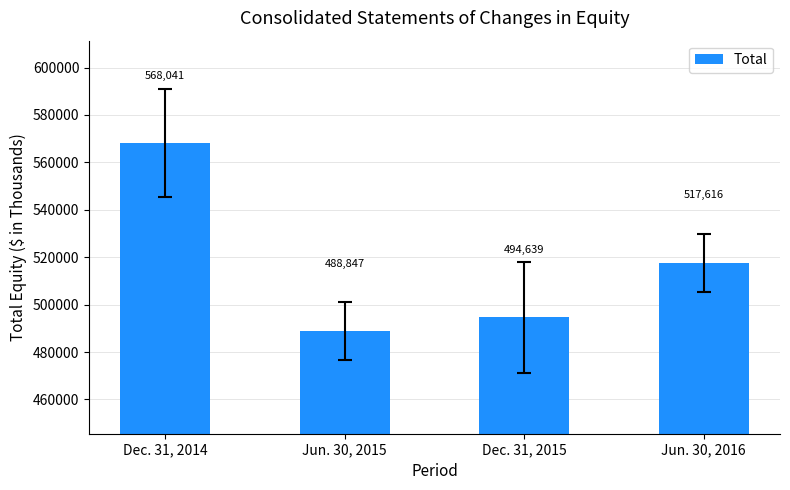

Which category has the highest value across all series?

Dec. 31, 2014